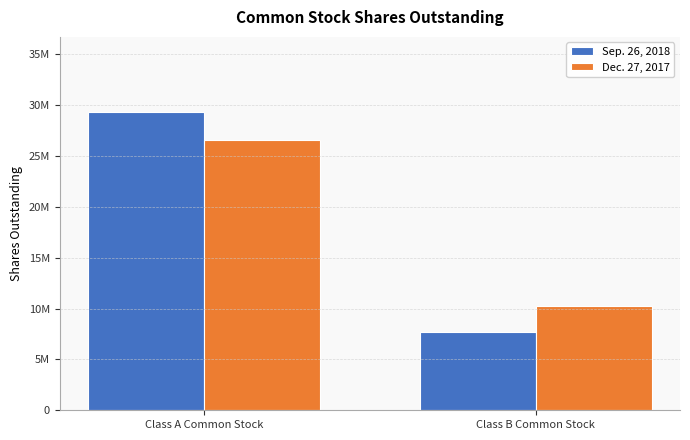

Does the chart contain any negative values?

No